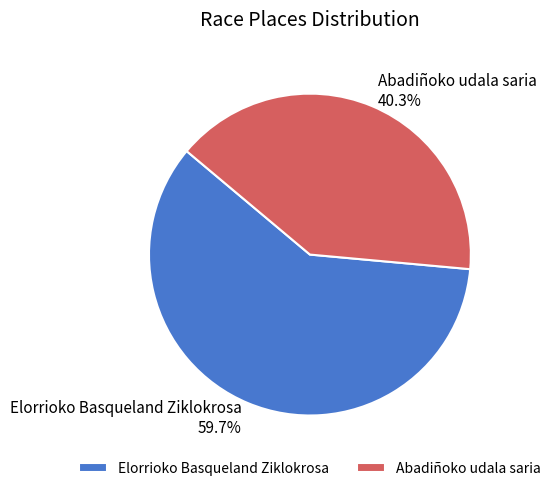

True or false: Elorrioko Basqueland Ziklokrosa accounts for 60% of the total.

True